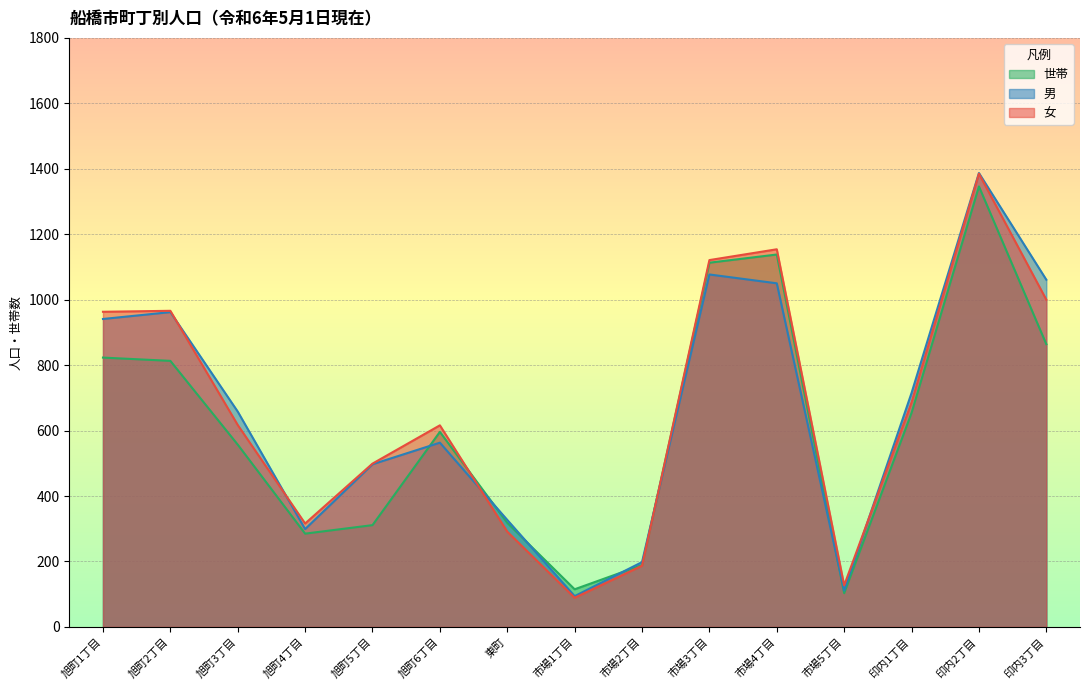

Between 東町 and 市場5丁目, which is larger?

東町